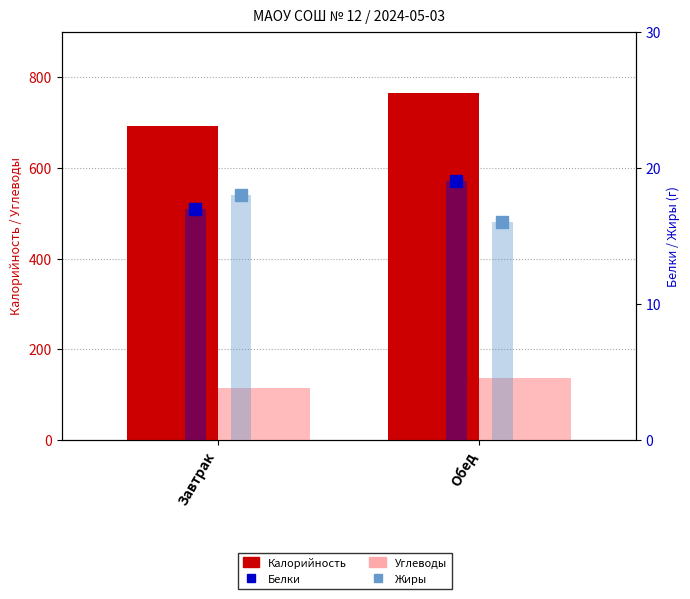

List the labels in order of Углеводы value, largest first.

Обед, Завтрак